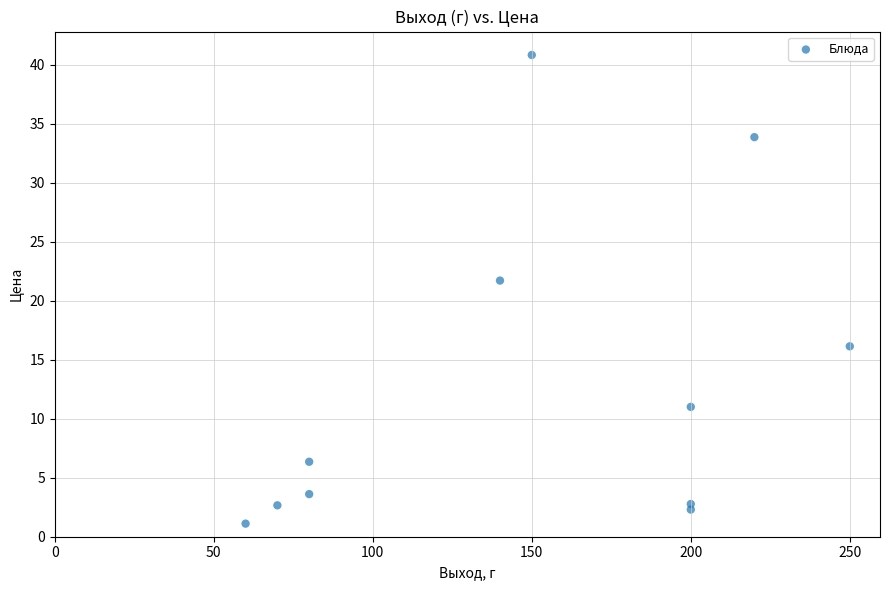

What Y value in the scatter plot is closest to 20?

21.7